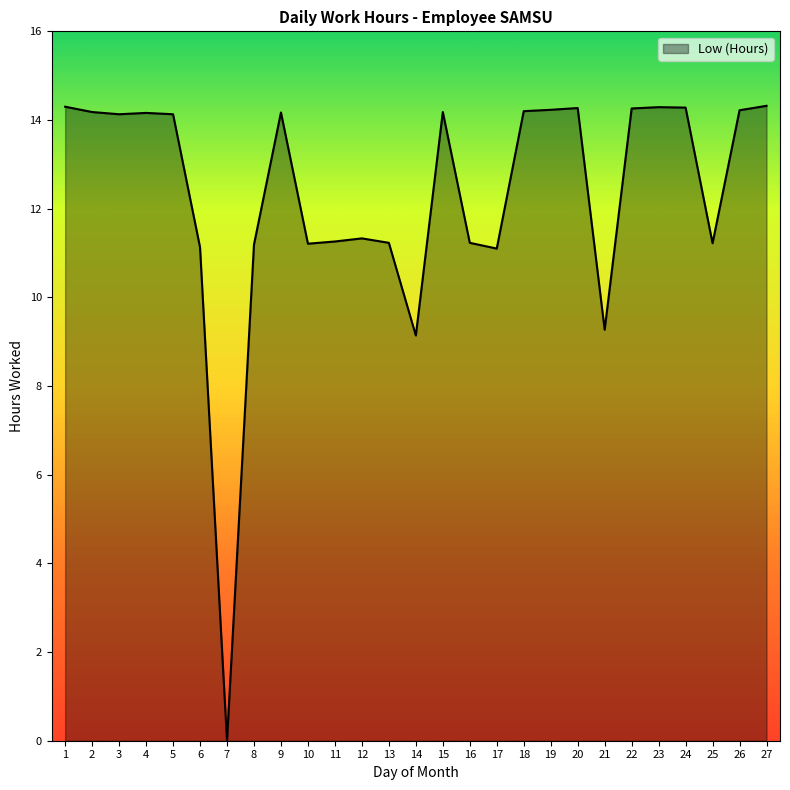

True or false: the data shows 14.2 at 9.

True